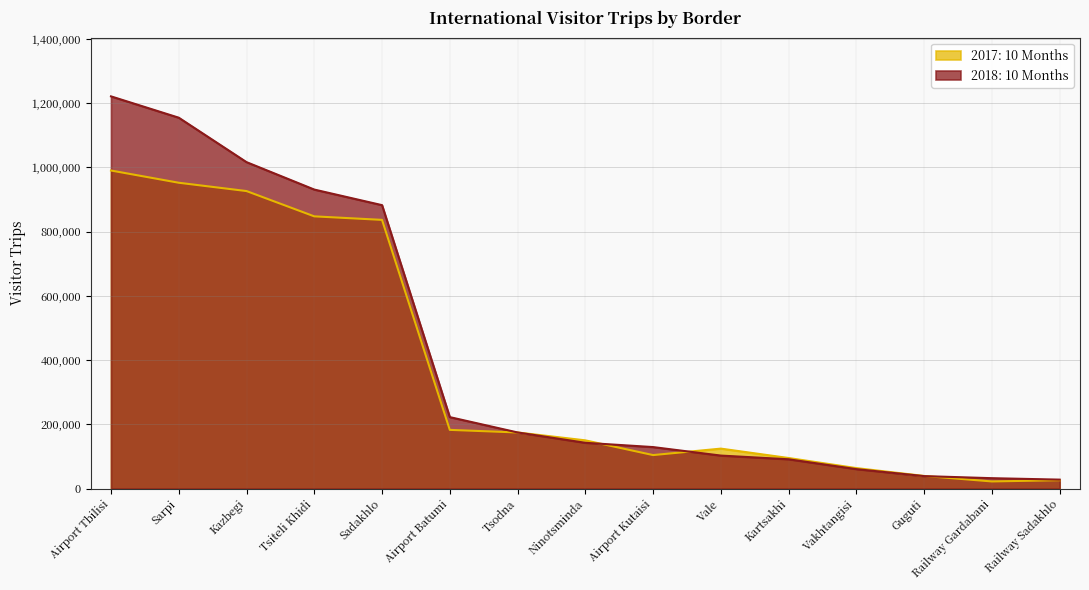

Which label corresponds to the largest value in the chart?

Airport Tbilisi